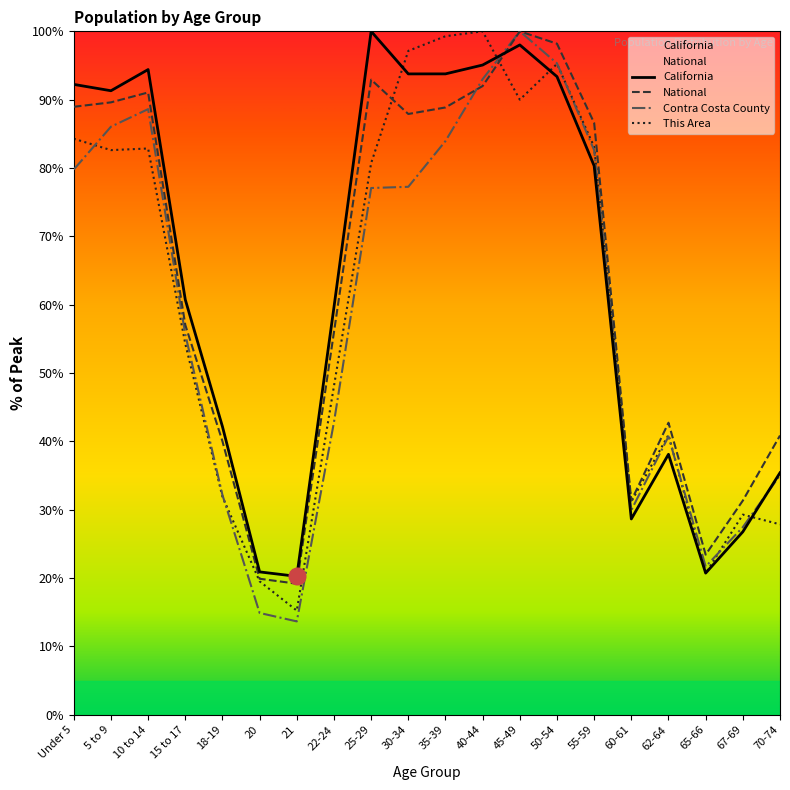

Where is California nearest to the value 60?

22-24